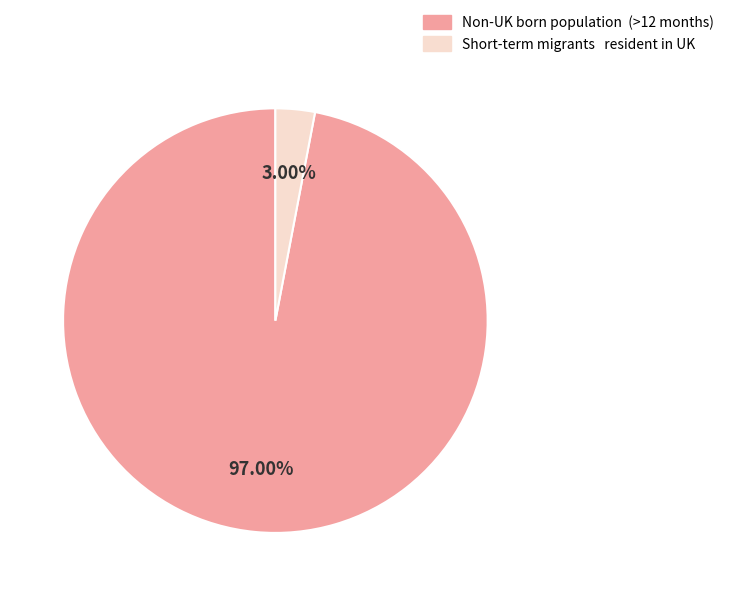

Which category has the smallest portion of the pie?

Short-term migrants resident in UK